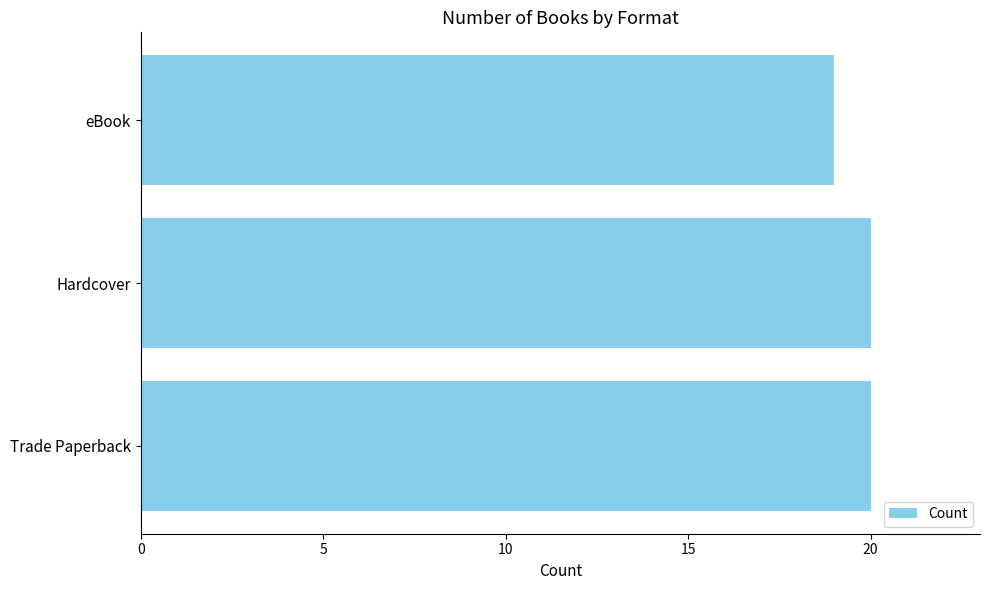

Count the values in the range 19 to 20.

3